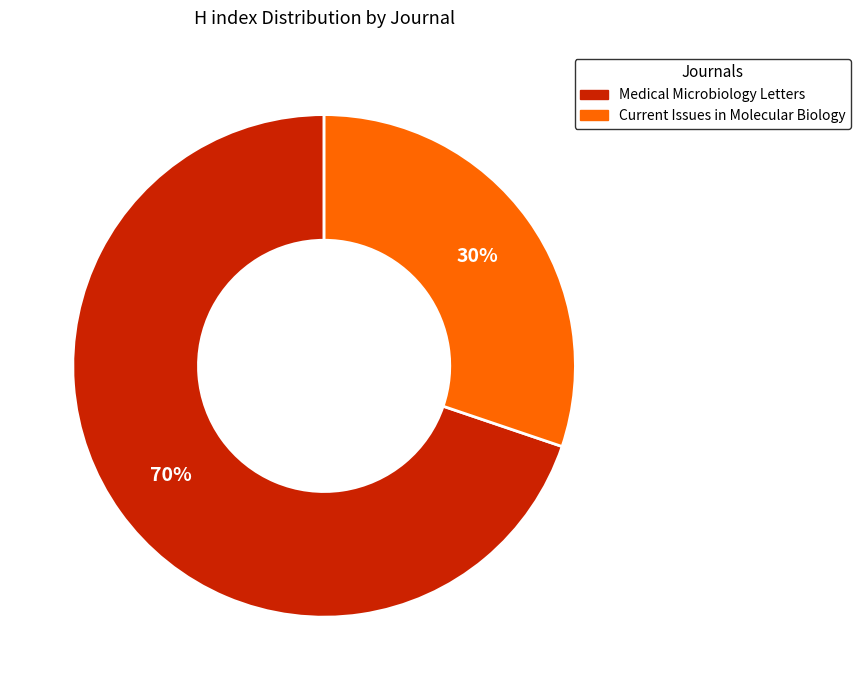

The Current Issues in Molecular Biology slice represents 30% of the pie. True or false?

True